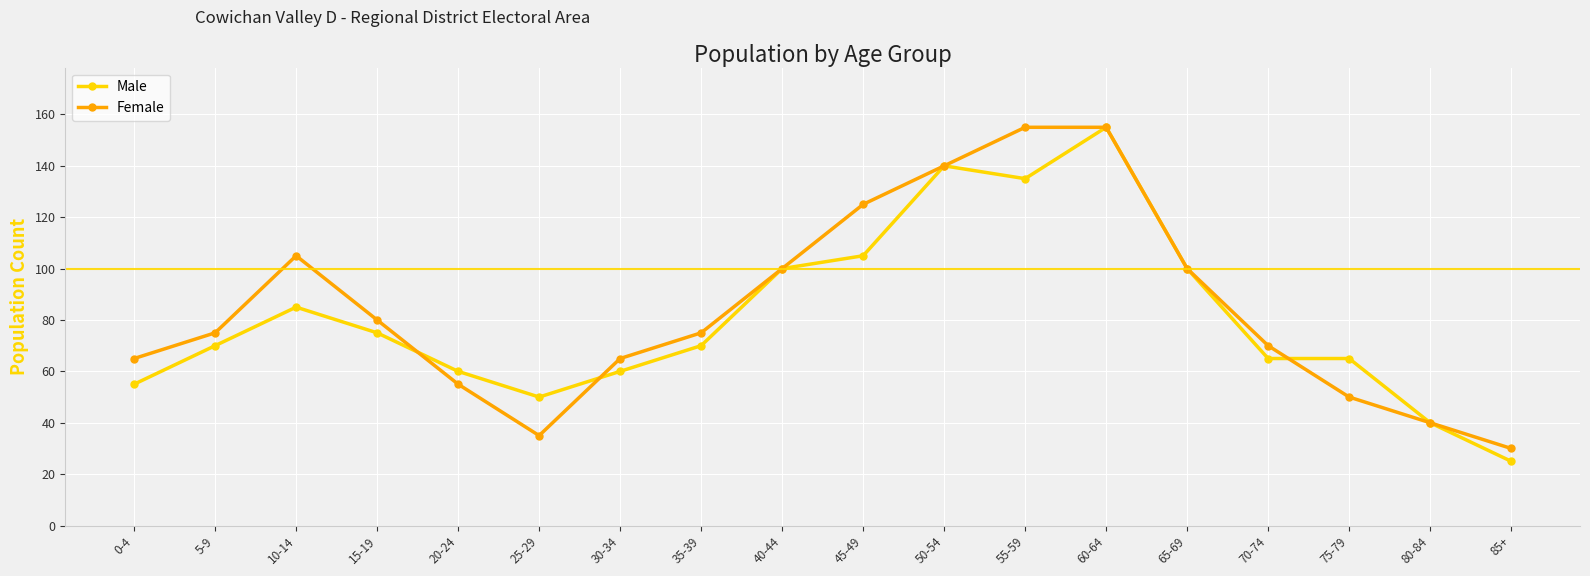

True or false: Male has more than 2 interior local peaks.

True